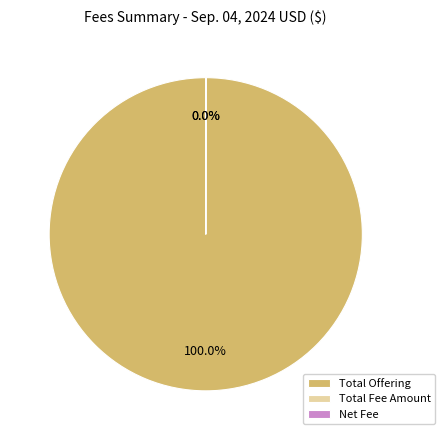

Which category accounts for the majority?

Total Offering